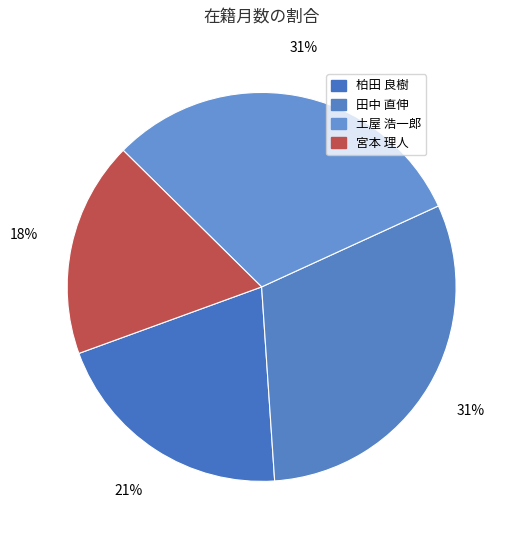

What is the ratio of the value at 土屋 浩一郎 to the value at 田中 直伸?

1.0